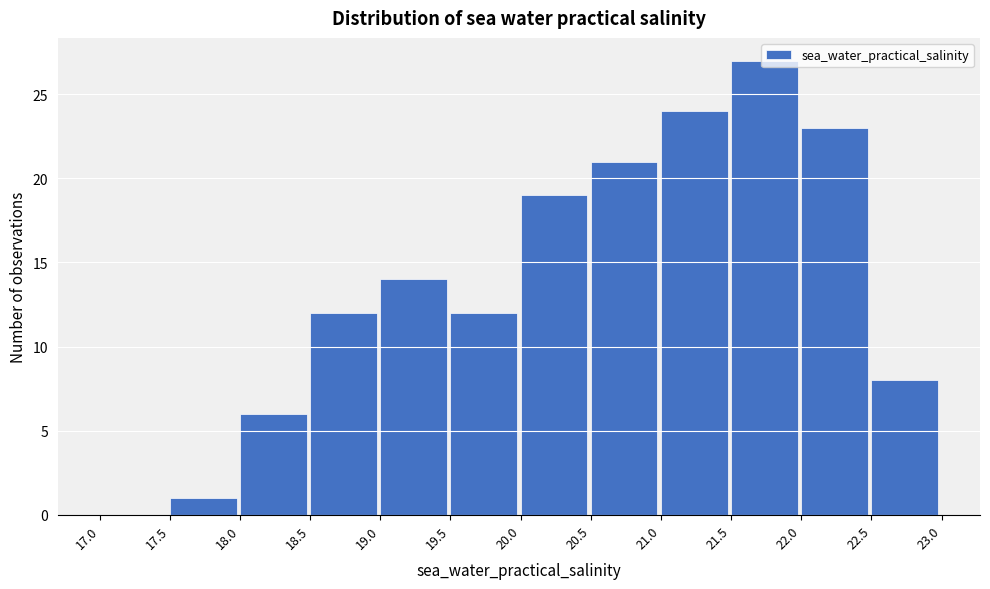

Which range on the x-axis has the tallest bar?

21.5 to 22.0